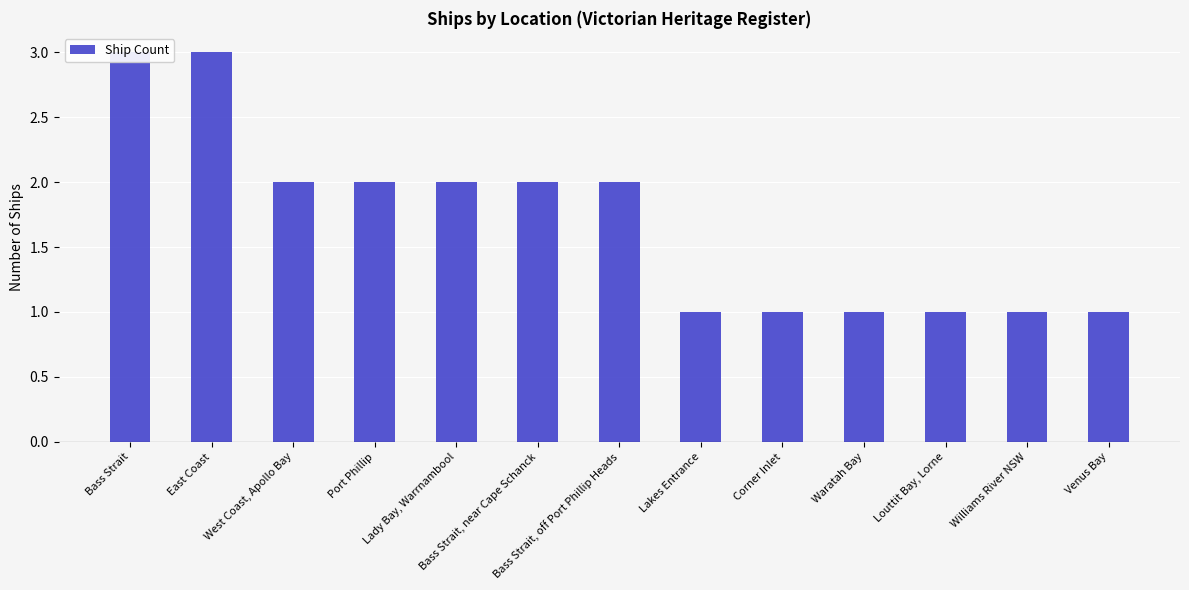

The chart shows a value of 1 at Louttit Bay, Lorne. True or false?

True